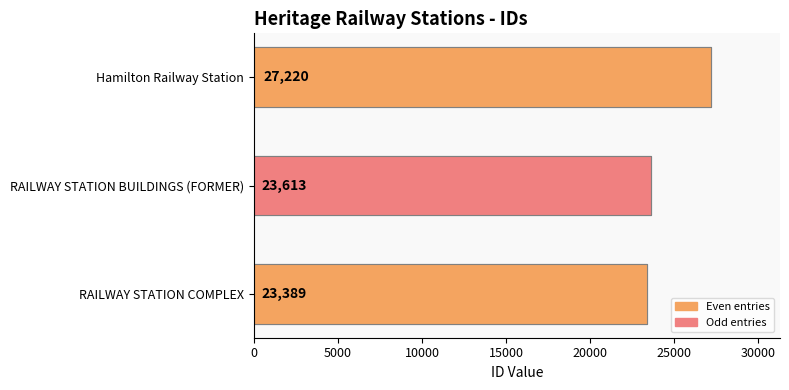

Is it true that the value at RAILWAY STATION COMPLEX is 14972?

False